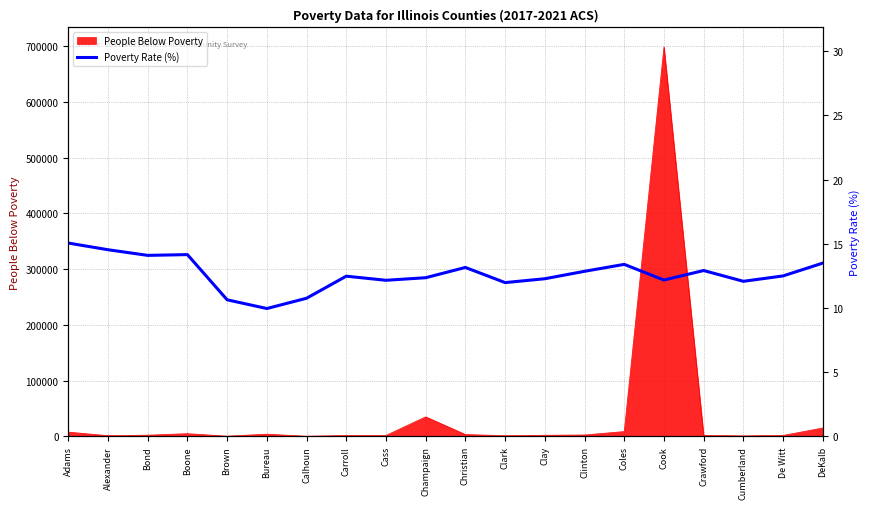

Is it true that People Below Poverty equals 15097 at DeKalb?

True